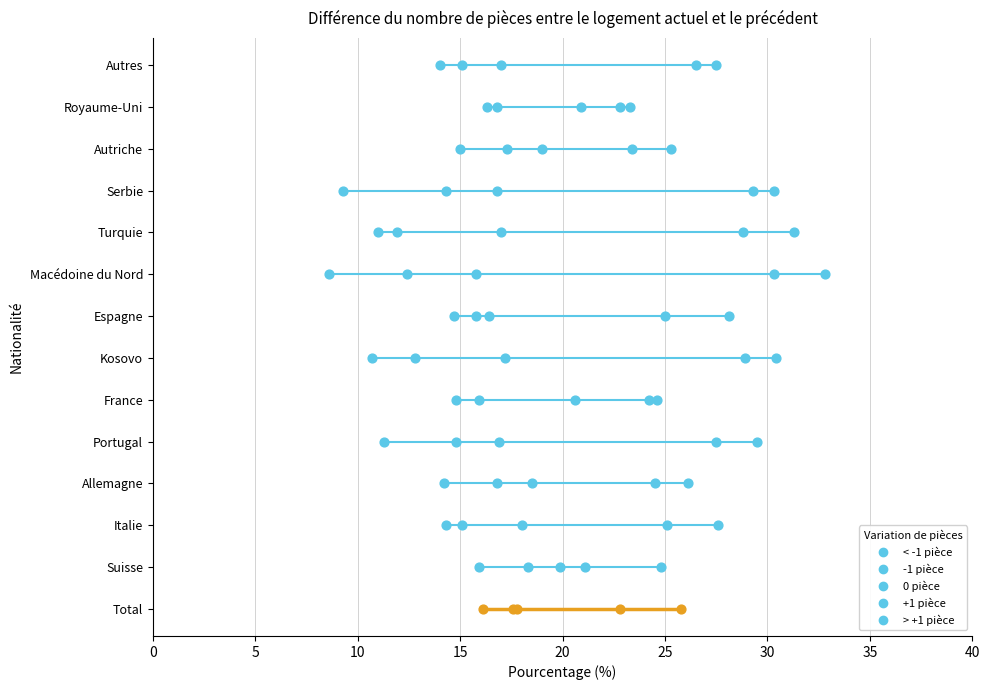

Which series contains the highest Y value?

0 pièce